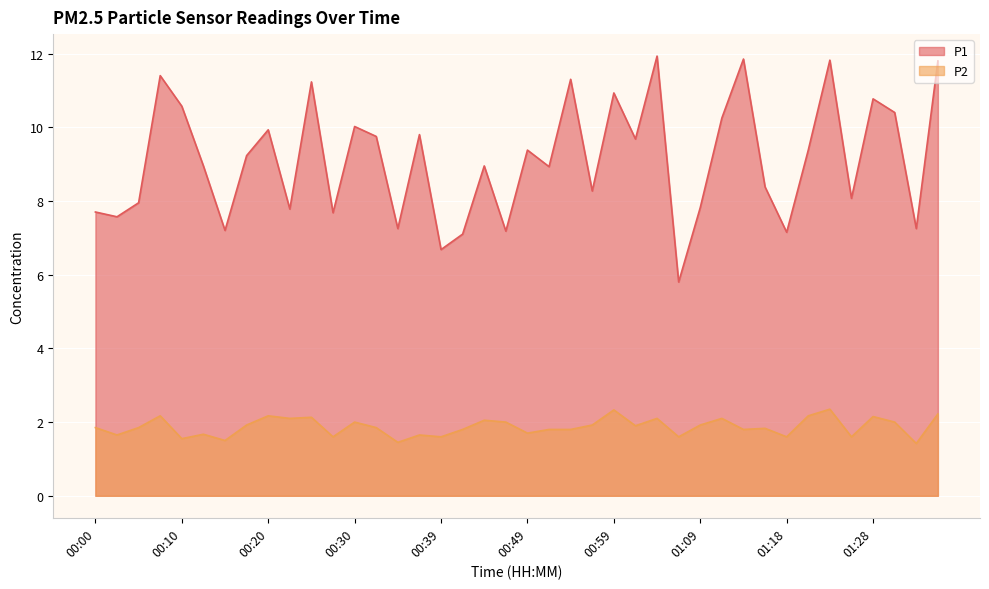

What is the approximate value of P2 at 00:13?

1.7